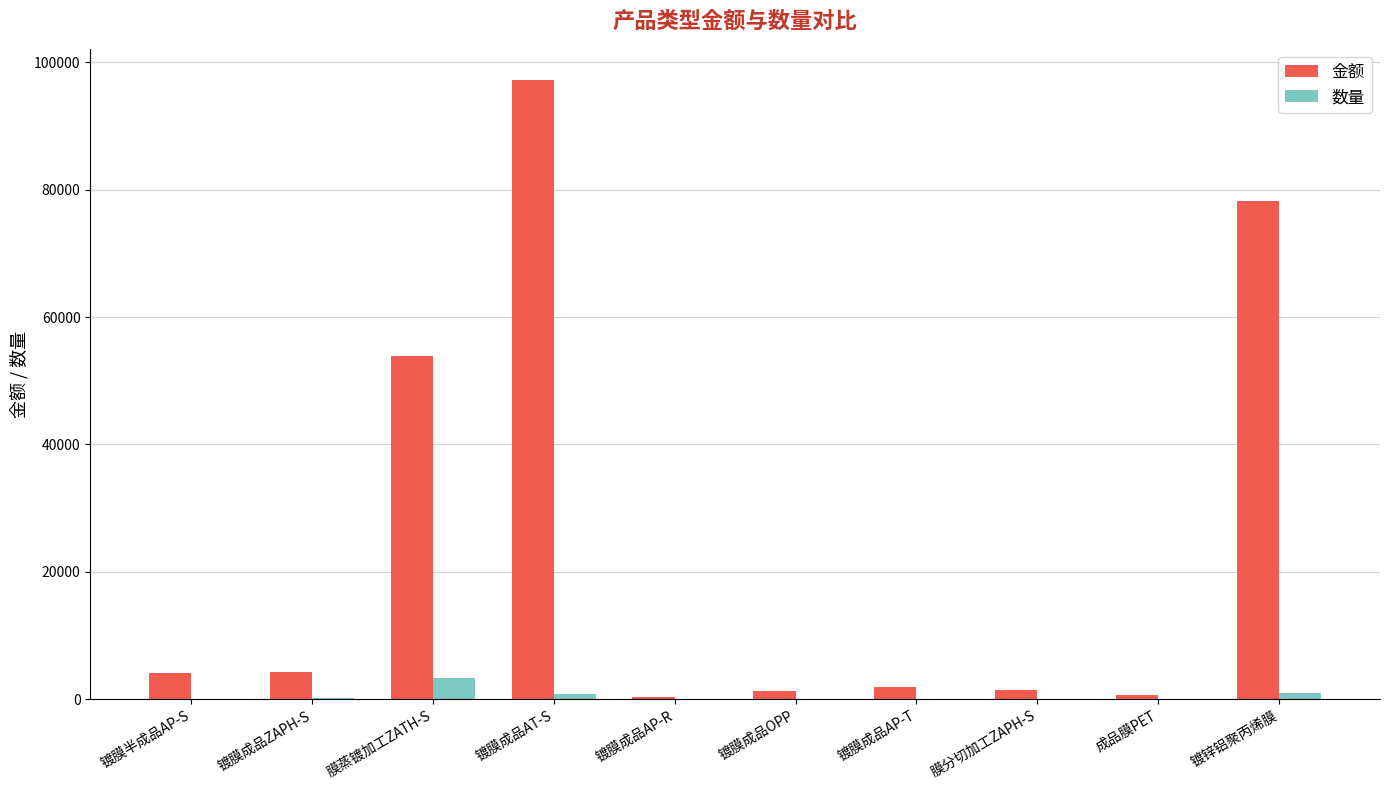

At which label does 金额 reach its peak?

镀膜成品AT-S